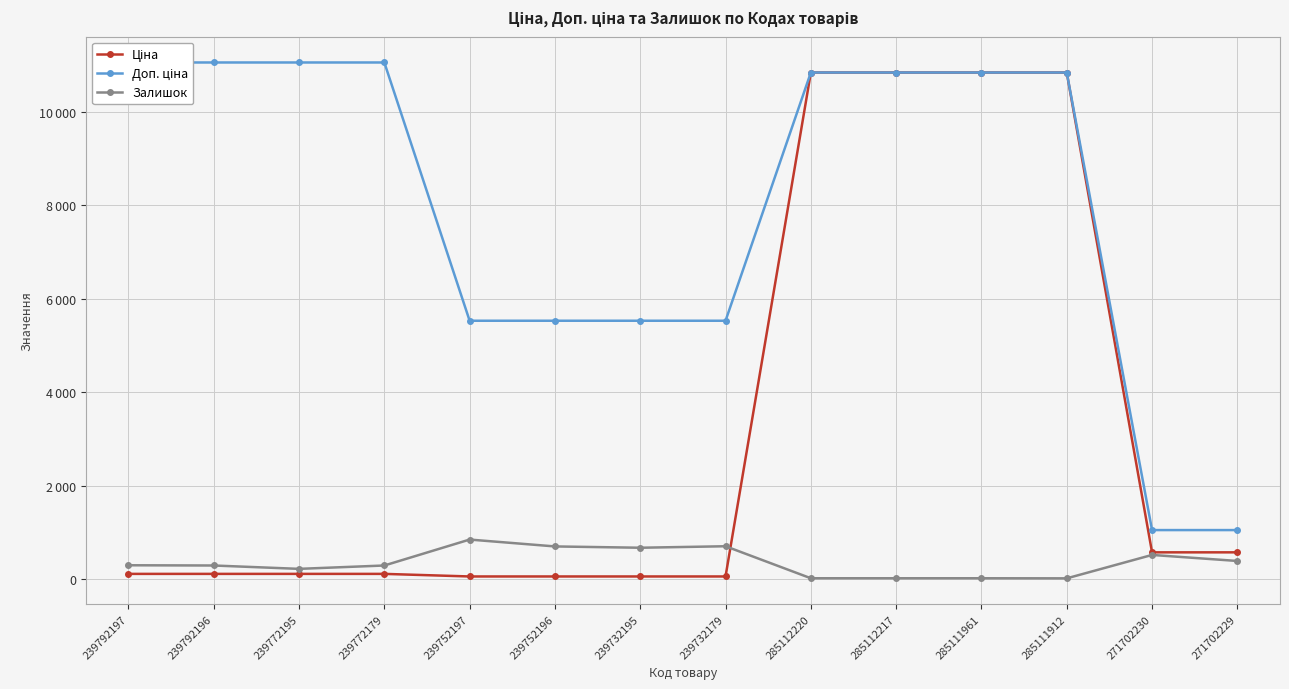

What is the total value across all series at 239792196?

11455.5